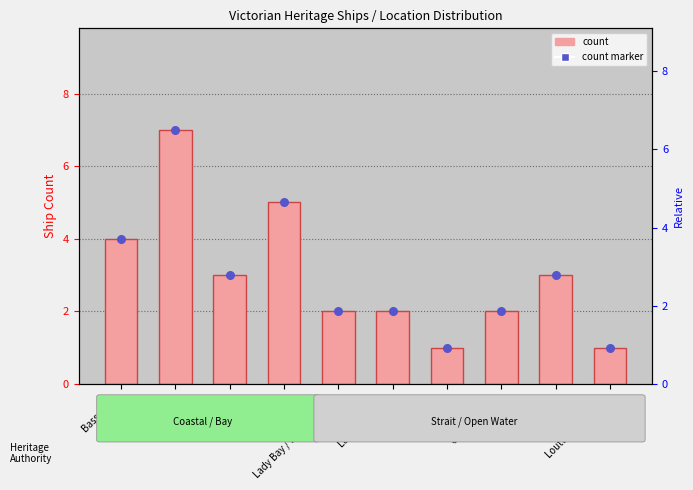

Which series has the largest Y range (max minus min)?

Ship Count